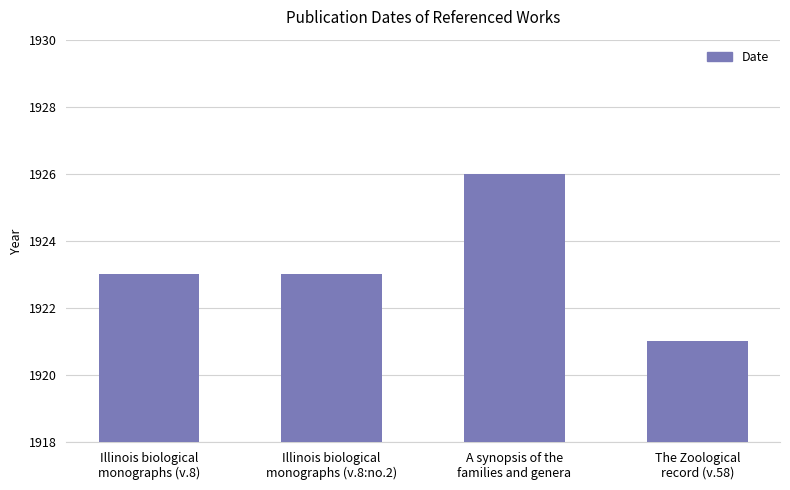

What is the minimum value shown in the chart?

1921